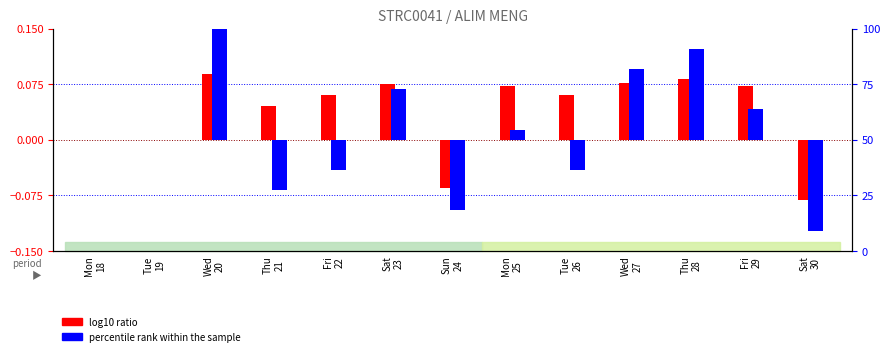

Reading right to left, extract all data points from this chart.

log10 ratio: -0.1	0.1	0.1	0.1	0.1	0.1	-0.1	0.1	0.1	0.0	0.1	0.0	0.0
percentile rank within the sample: -0.1	0.0	0.1	0.1	-0.0	0.0	-0.1	0.1	-0.0	-0.1	0.1	0.0	0.0